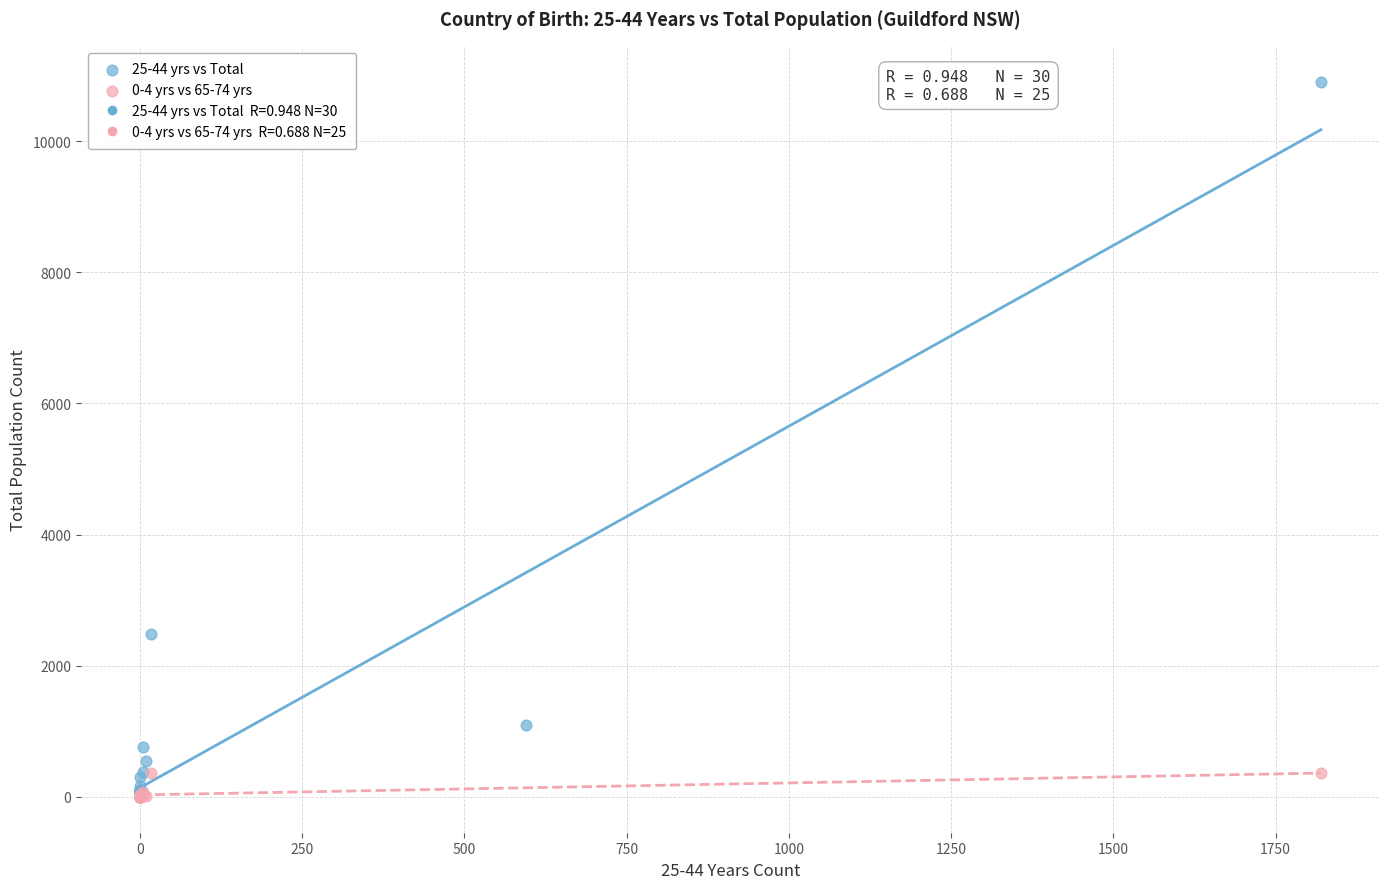

Which series has the largest Y range (max minus min)?

25-44 yrs vs Total